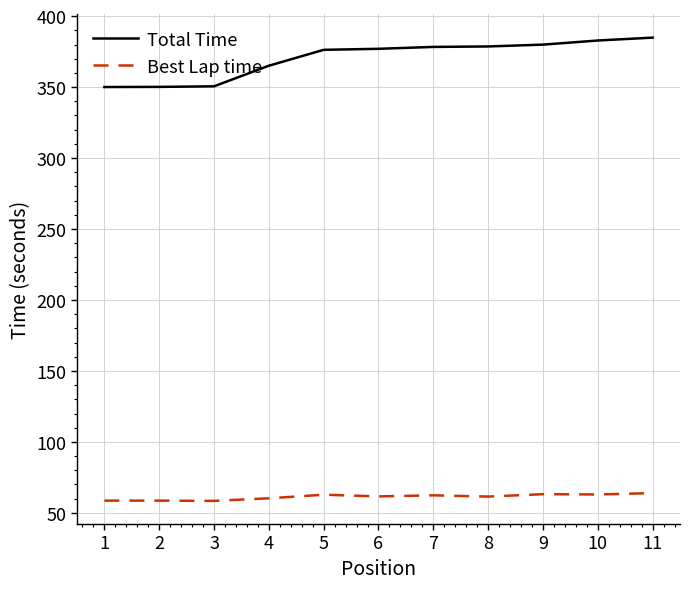

What is the difference between the highest and lowest values at 9?

316.8